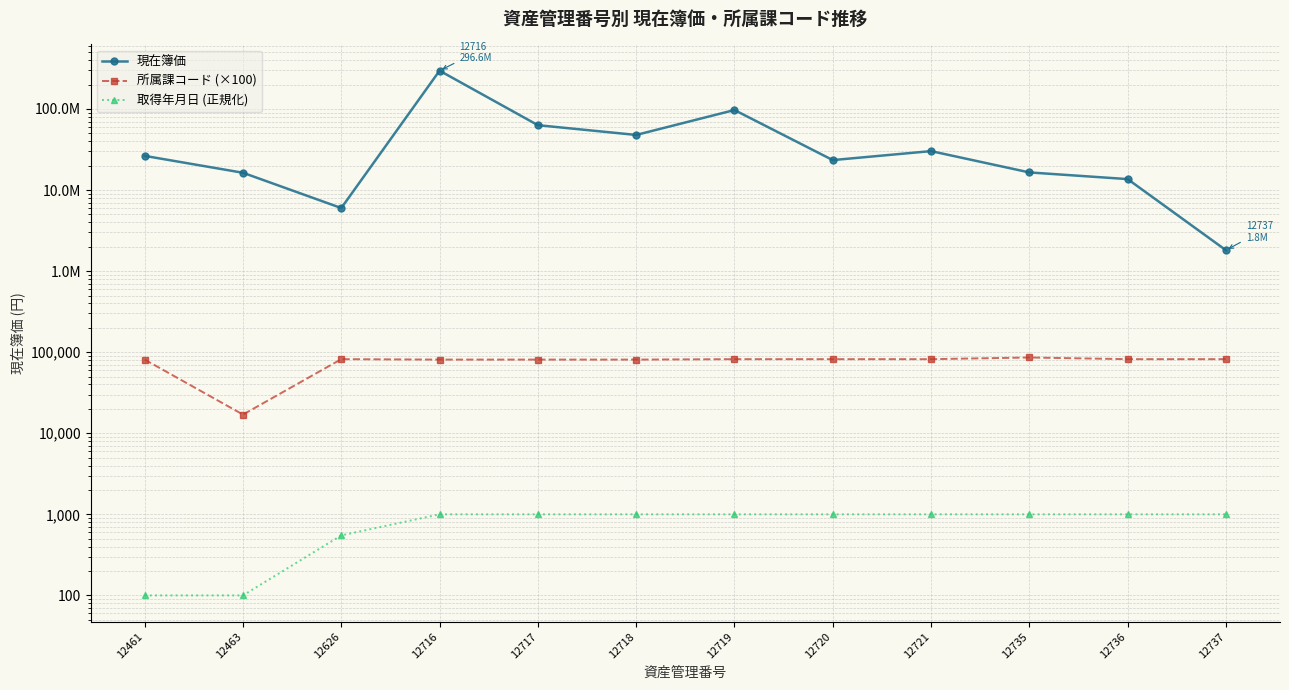

At which label does 所属課コード (×100) first exceed 82000?

12735